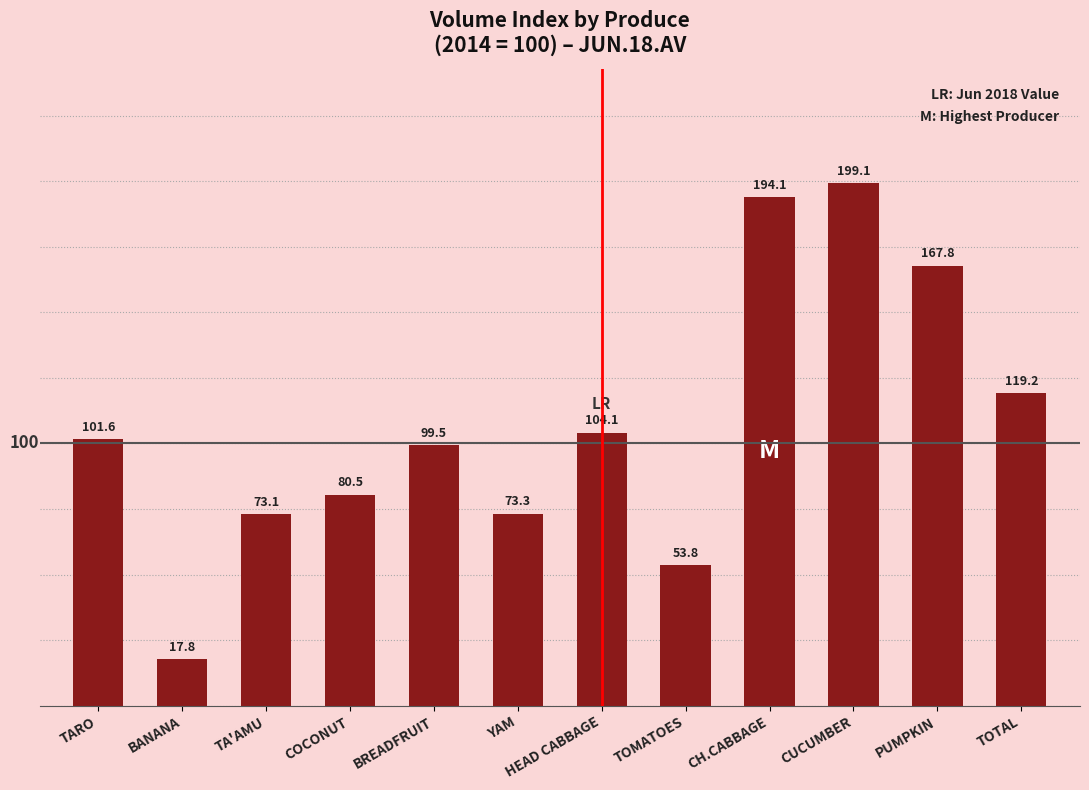

Which has a higher value, TA'AMU or YAM?

YAM